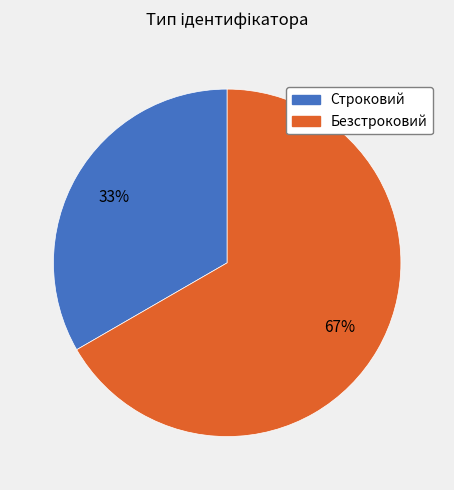

True or false: Строковий accounts for 33% of the total.

True